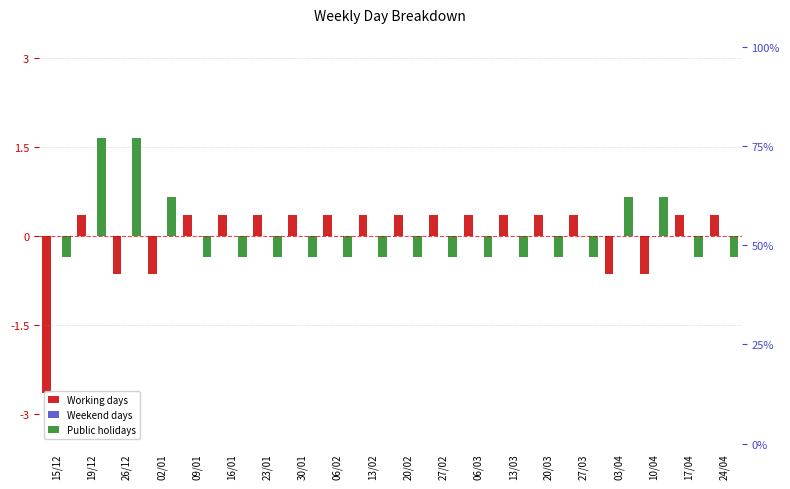

What value does the Working days series have at 17/04?

0.3